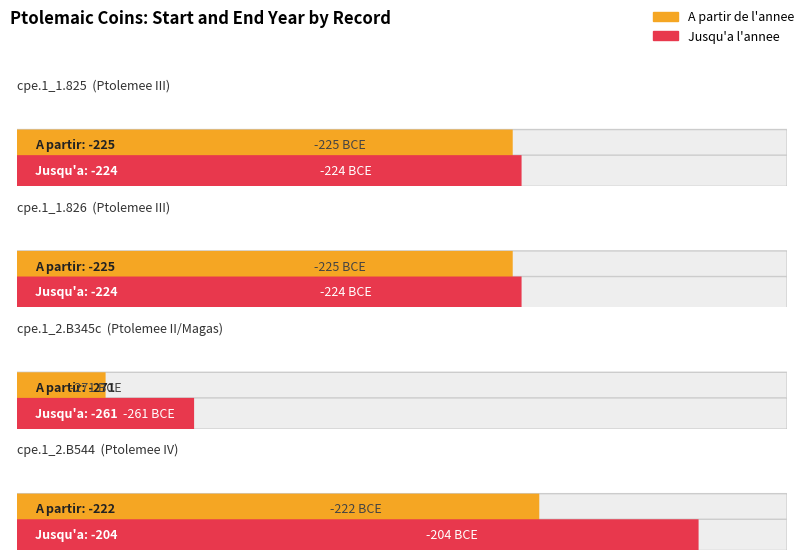

At which category is the sum across all series the highest?

cpe.1_2.B544